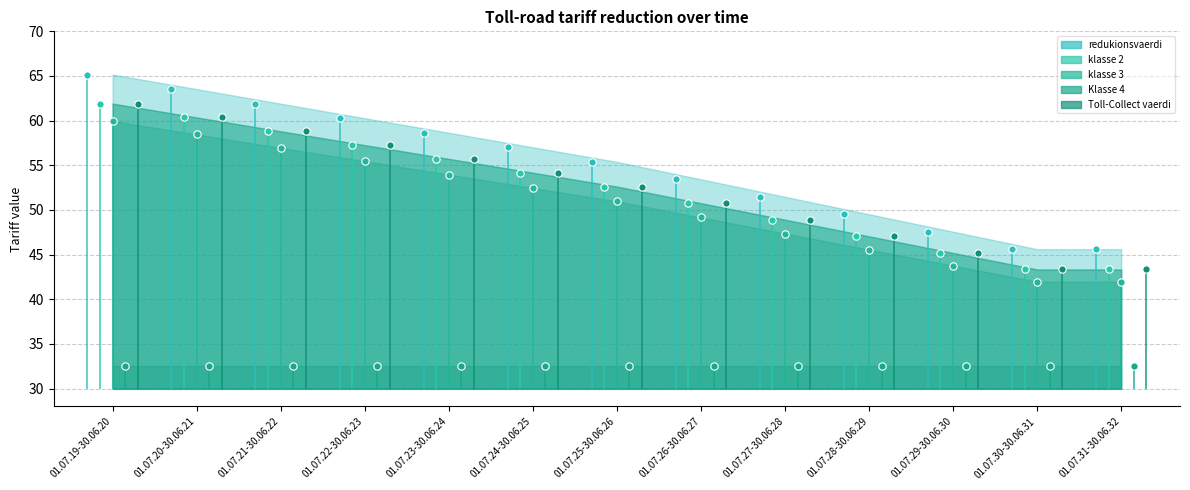

At how many categories does at least one series exceed 55?

7